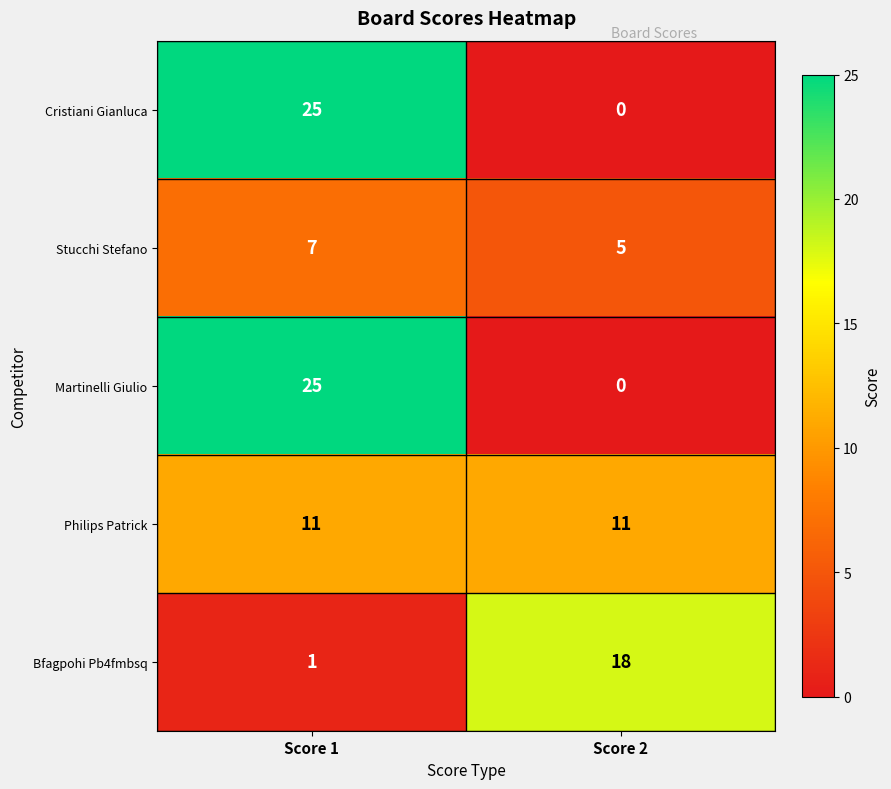

Is it true that Stucchi Stefano equals 7 at Score 1?

True